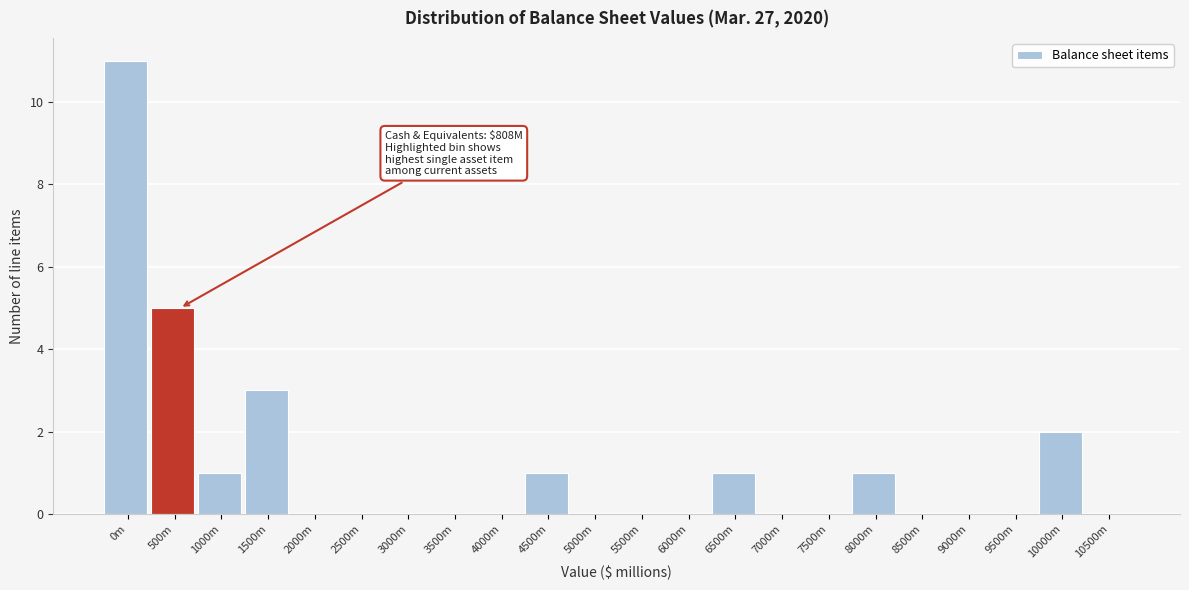

Reading left to right, what are all the values shown in this chart?

0m=11	500m=5	1000m=1	1500m=3	2000m=0	2500m=0	3000m=0	3500m=0	4000m=0	4500m=1	5000m=0	5500m=0	6000m=0	6500m=1	7000m=0	7500m=0	8000m=1	8500m=0	9000m=0	9500m=0	10000m=2	10500m=0